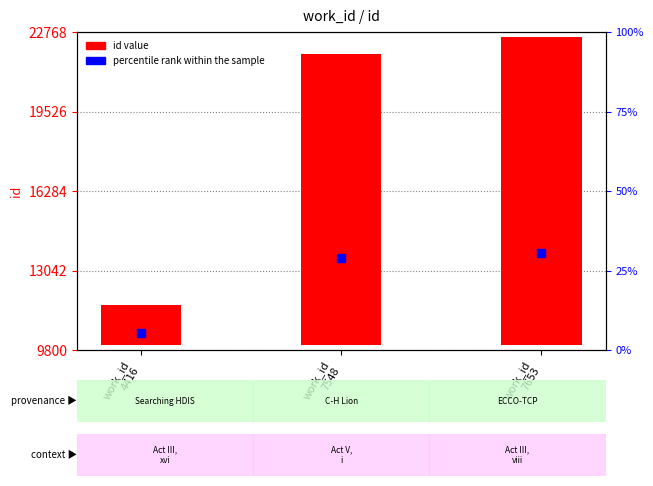

Are the bars horizontal?

No